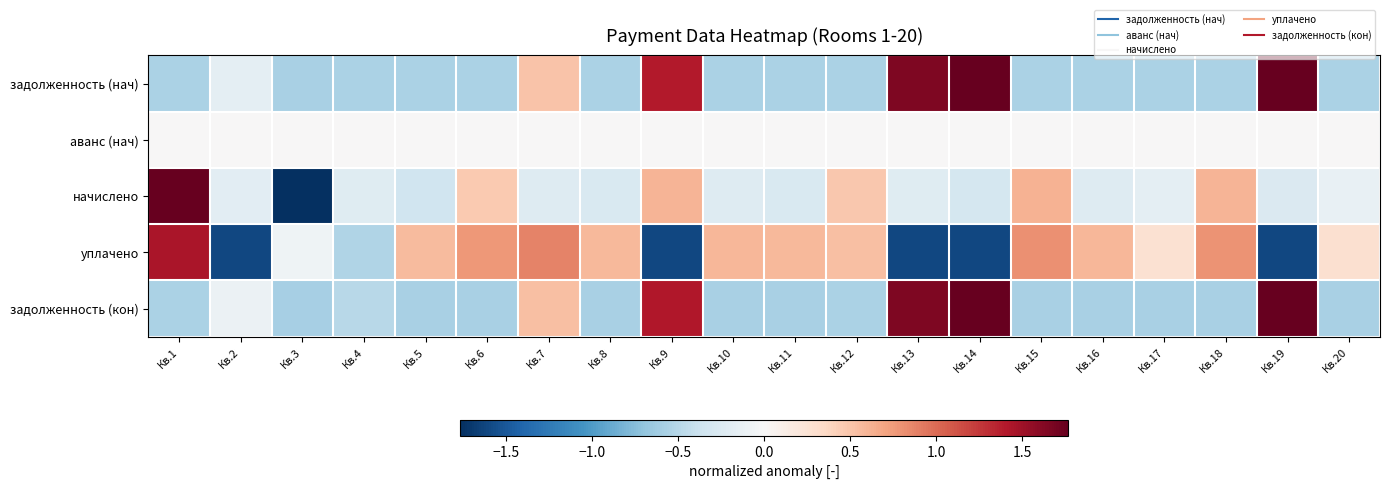

What is the difference between the highest and lowest values at Кв.4?

0.6